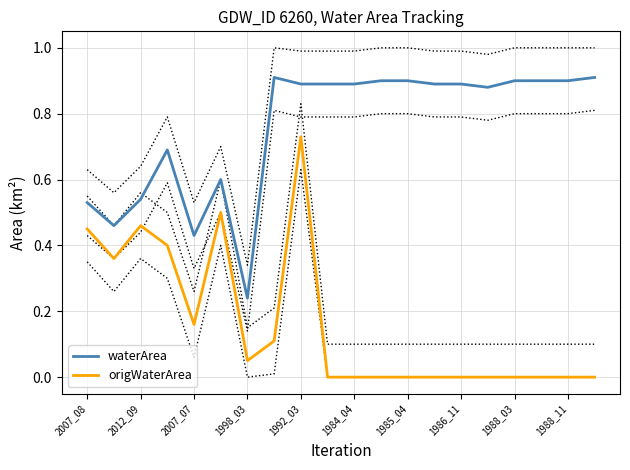

True or false: origWaterArea and waterArea intersect in this chart.

False